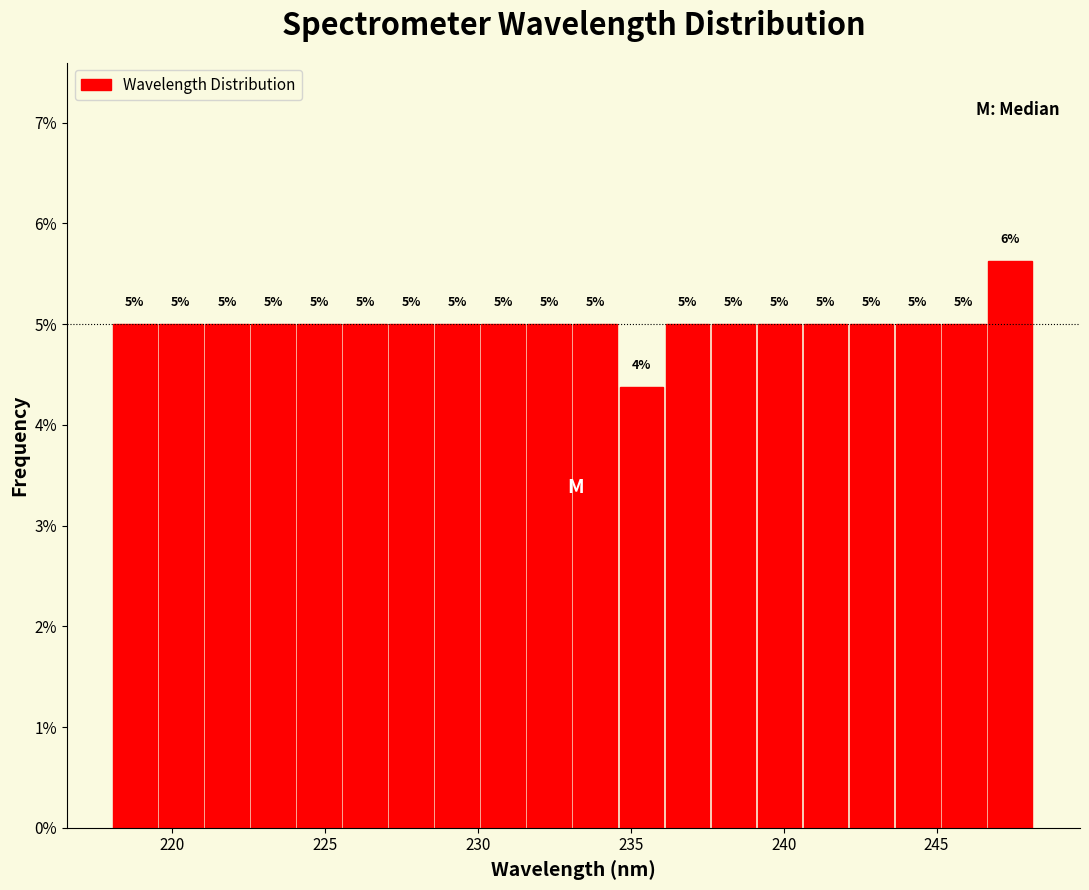

Around what value on the x-axis is the tallest bar? Give the approximate position of its centre, as read against the axis.

247.5